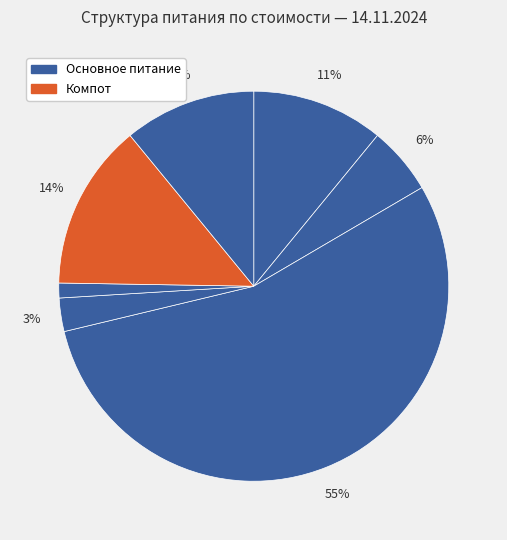

Count the number of slices in the pie.

7